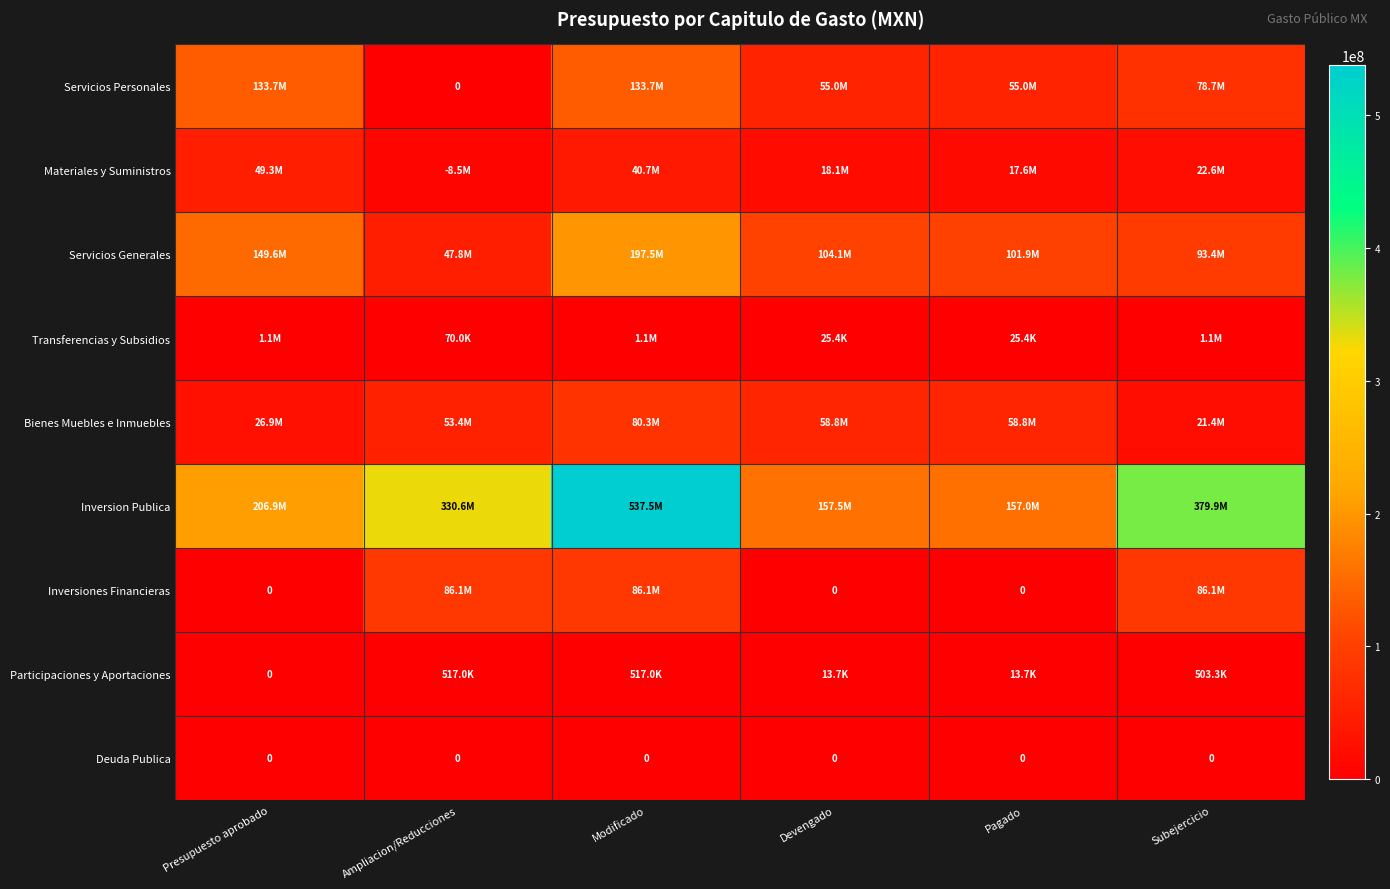

How many distinct data groups are displayed?

9